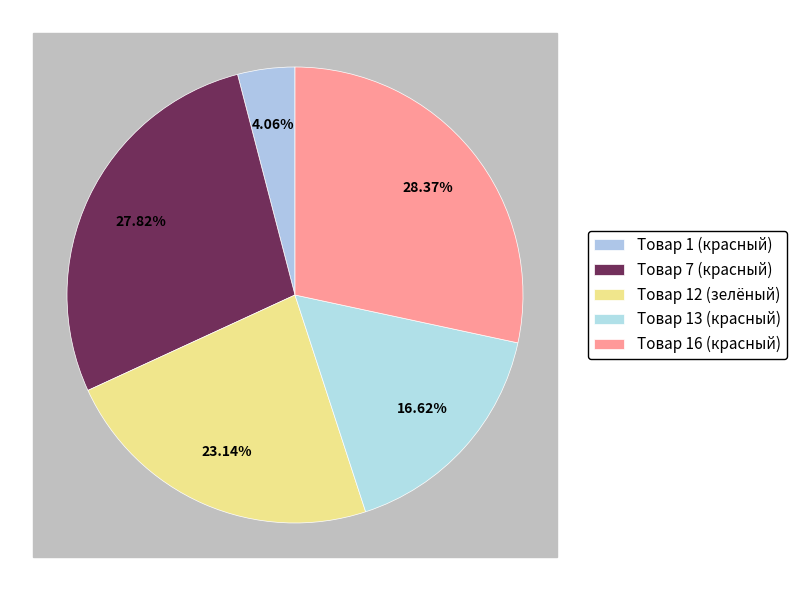

Between Товар 7 (красный) and Товар 16 (красный), which is larger?

Товар 16 (красный)